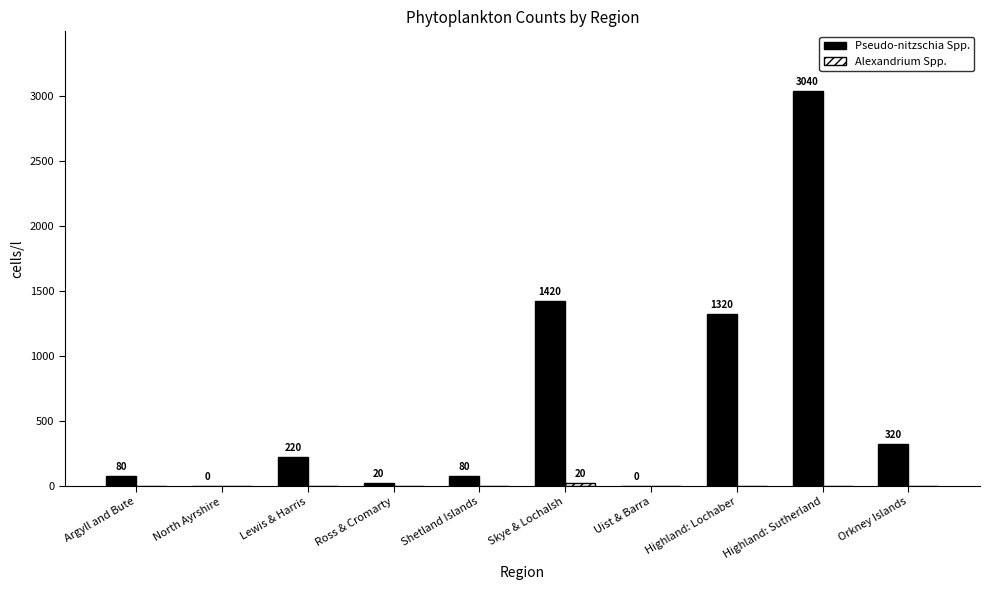

What is the label of the 5th bar from the left?

Shetland Islands